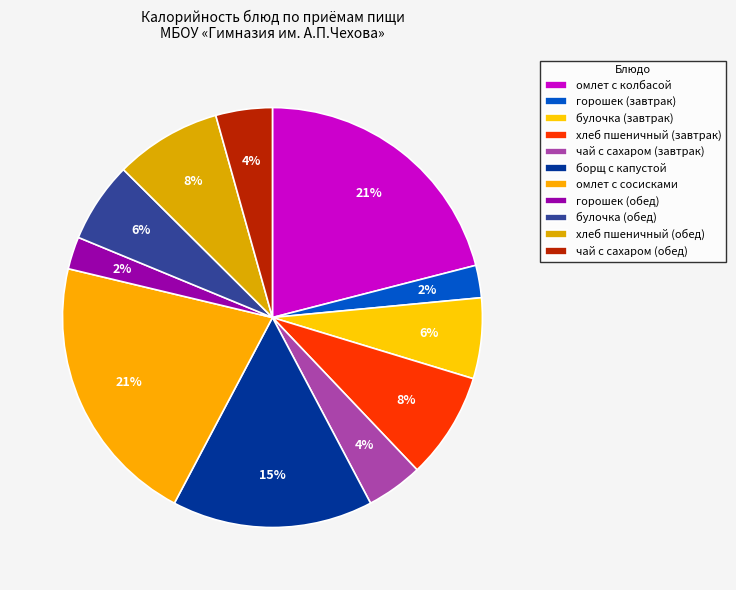

To the nearest percent, what is the difference between the хлеб пшеничный (обед) and горошек (обед) slice percentages?

6%